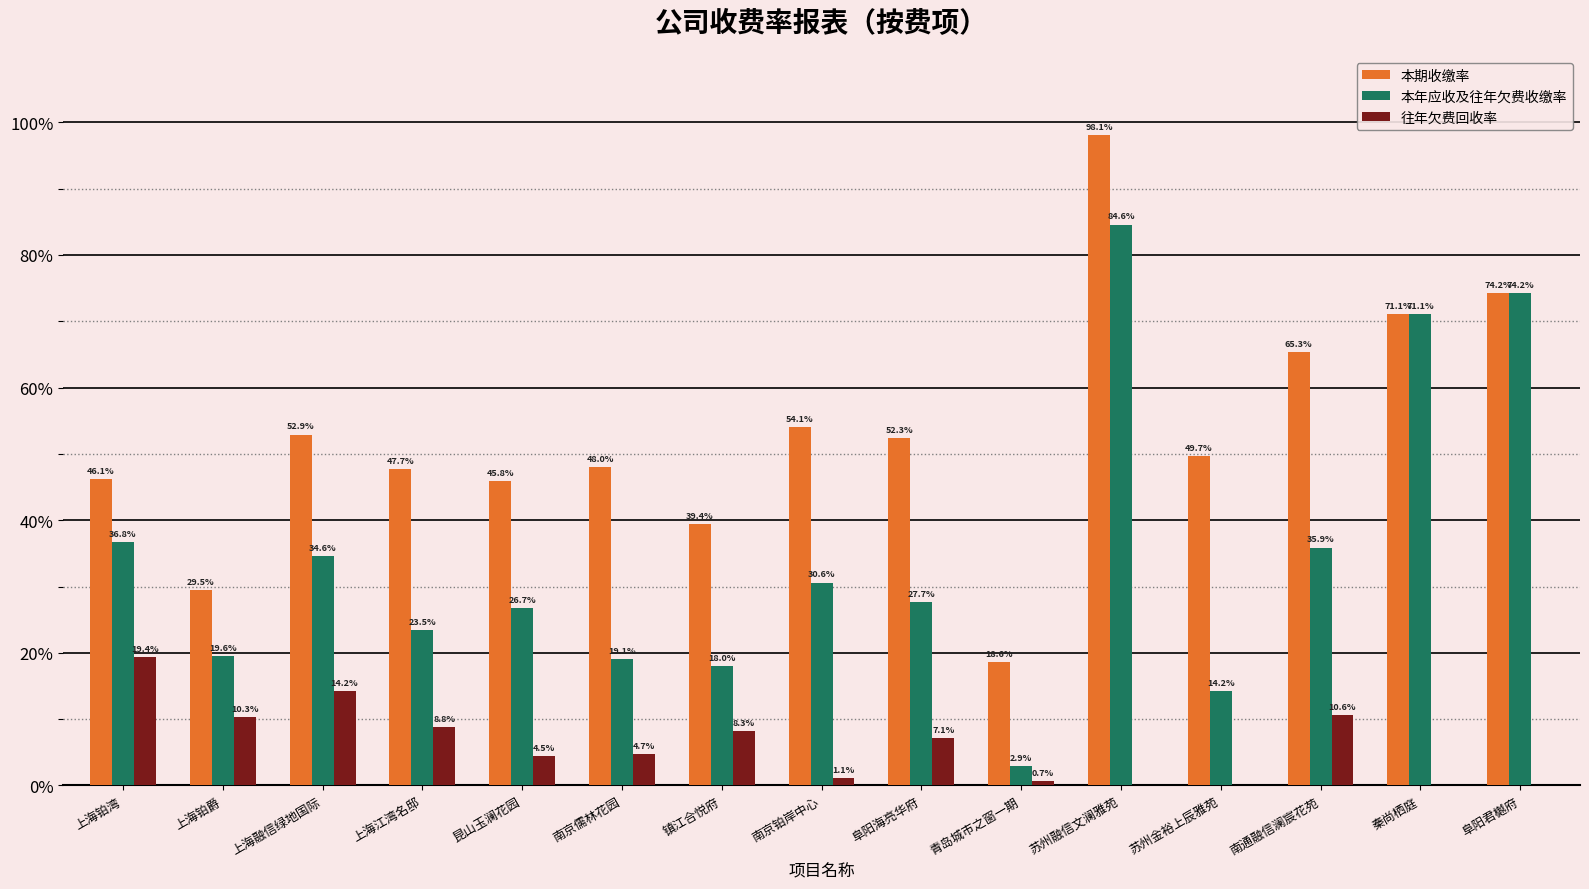

What are all the series names shown in the legend?

本期收缴率, 本年应收及往年欠费收缴率, 往年欠费回收率